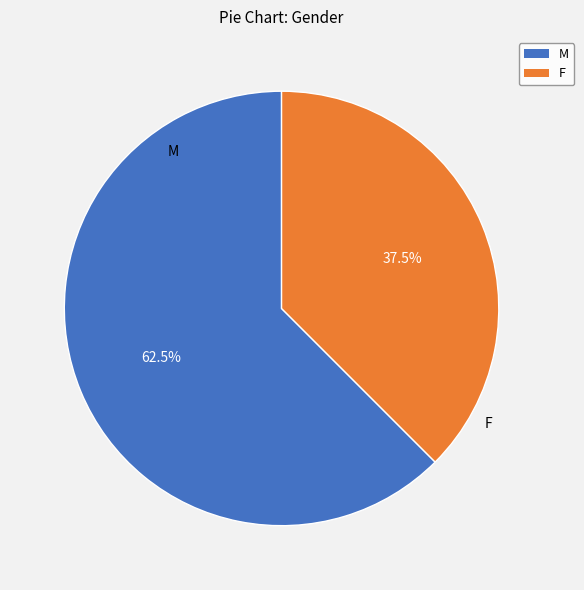

What is the total percentage of F and M?

100.0%